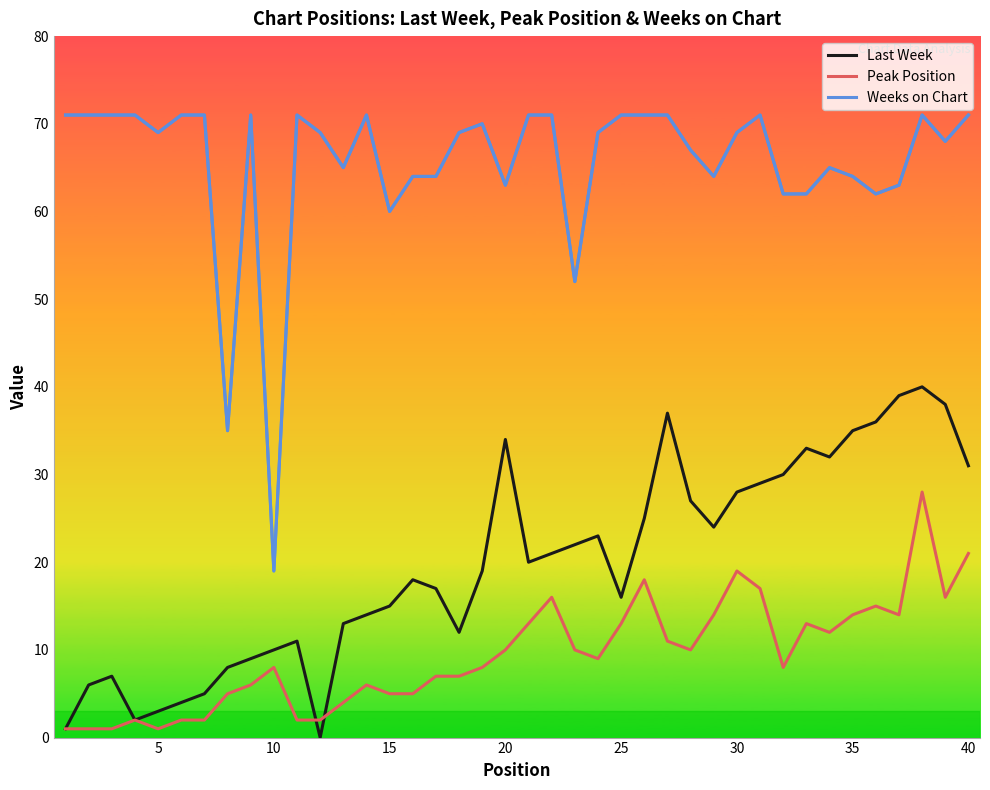

List the series in order of their overall mean, lowest first.

Peak Position, Last Week, Weeks on Chart